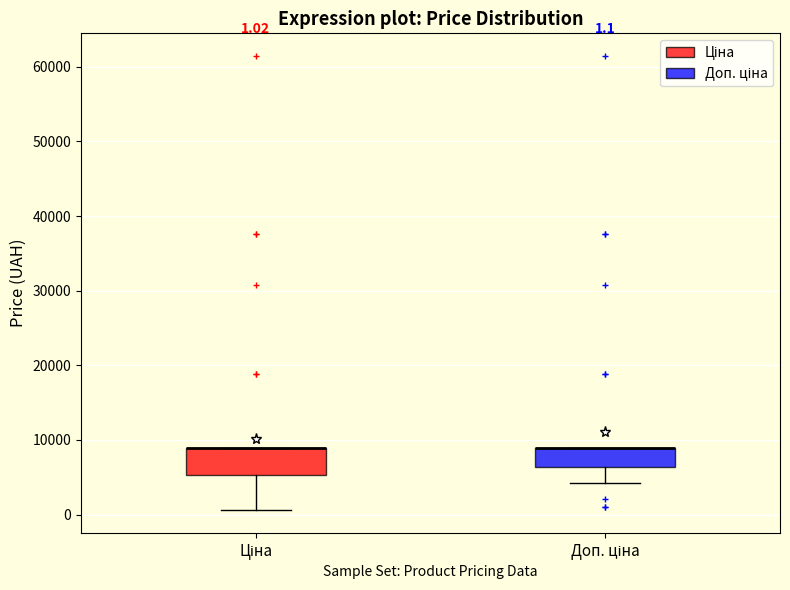

Comparing the boxes themselves (not the whiskers), which one is the tallest?

Ціна